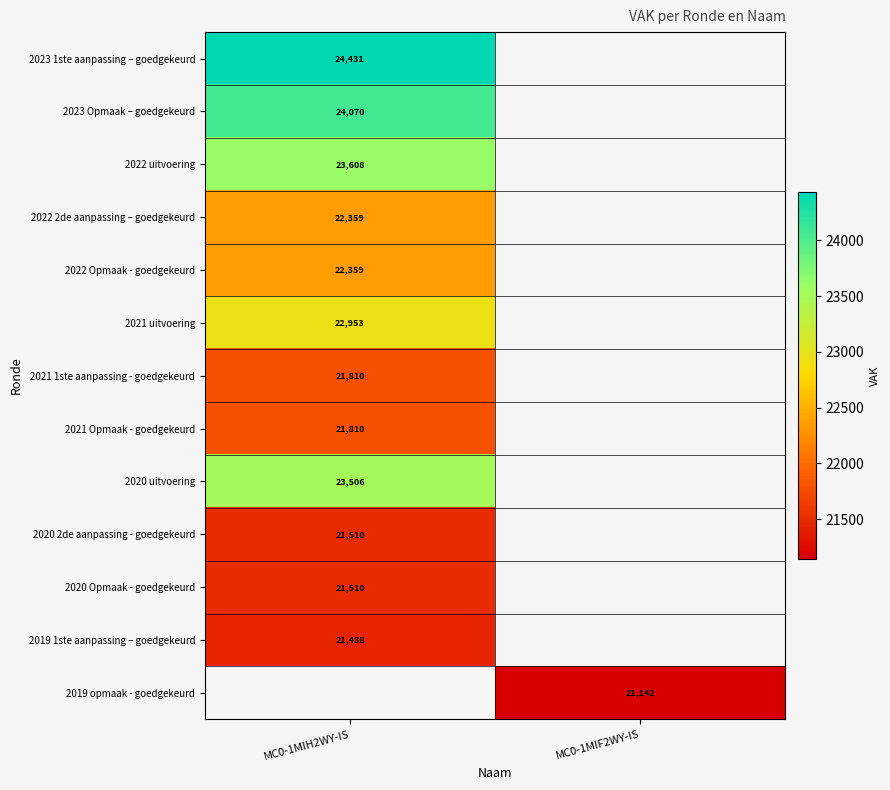

What is the greatest value displayed?

24431.0